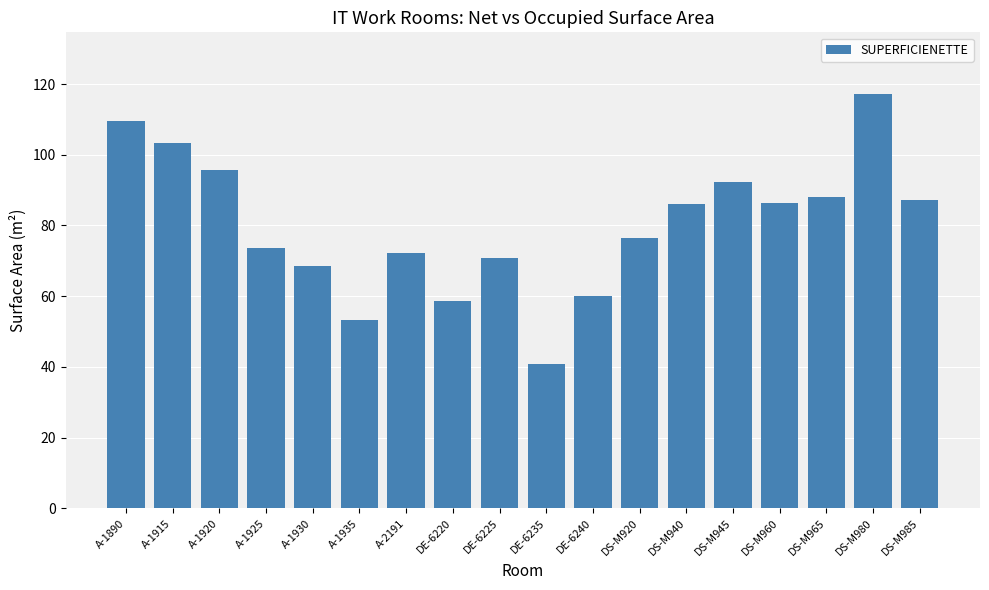

At which label is the value closest to 78?

DS-M920